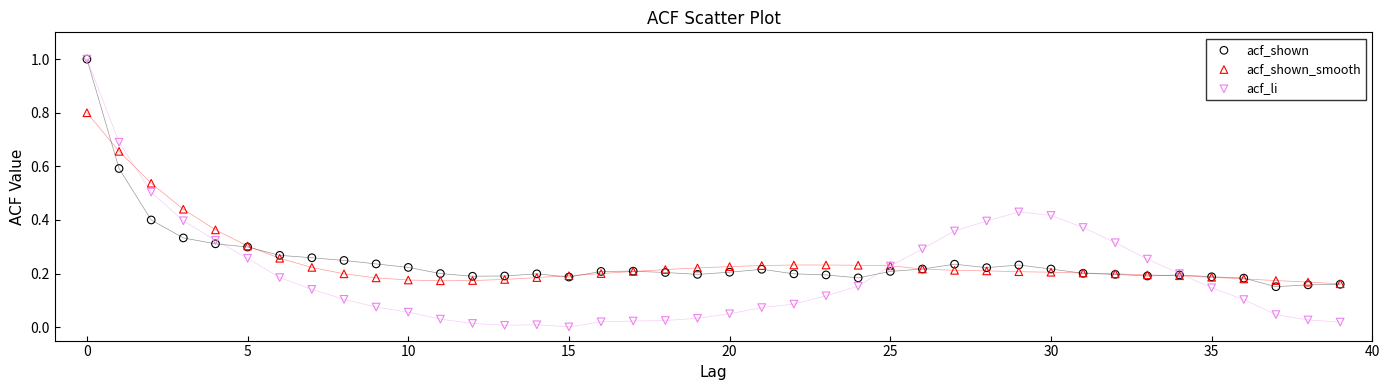

Which series has the widest spread of Y values?

acf_li